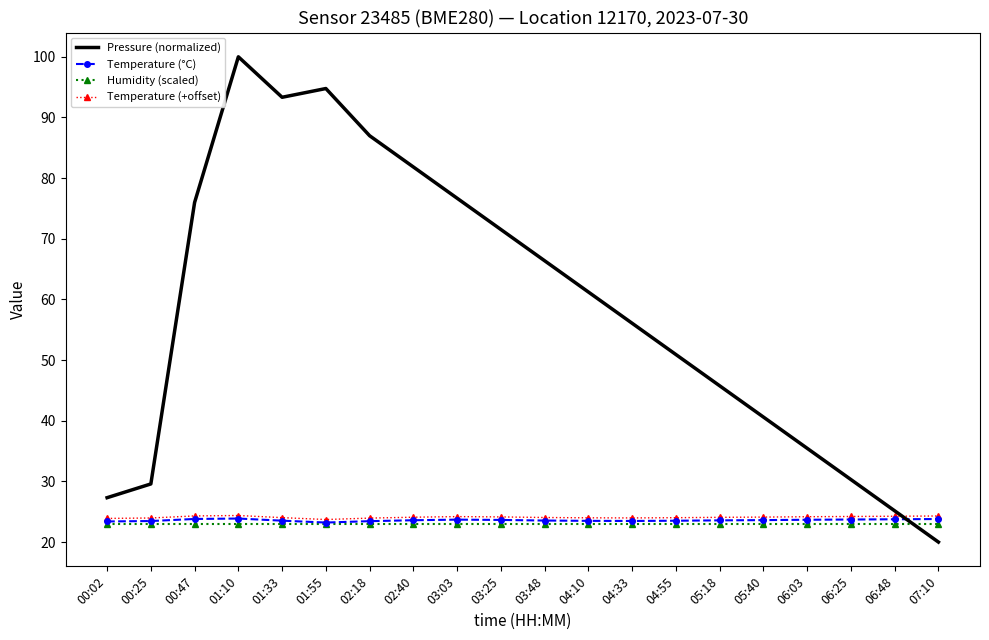

At which category does the chart reach its minimum across all series?

07:10